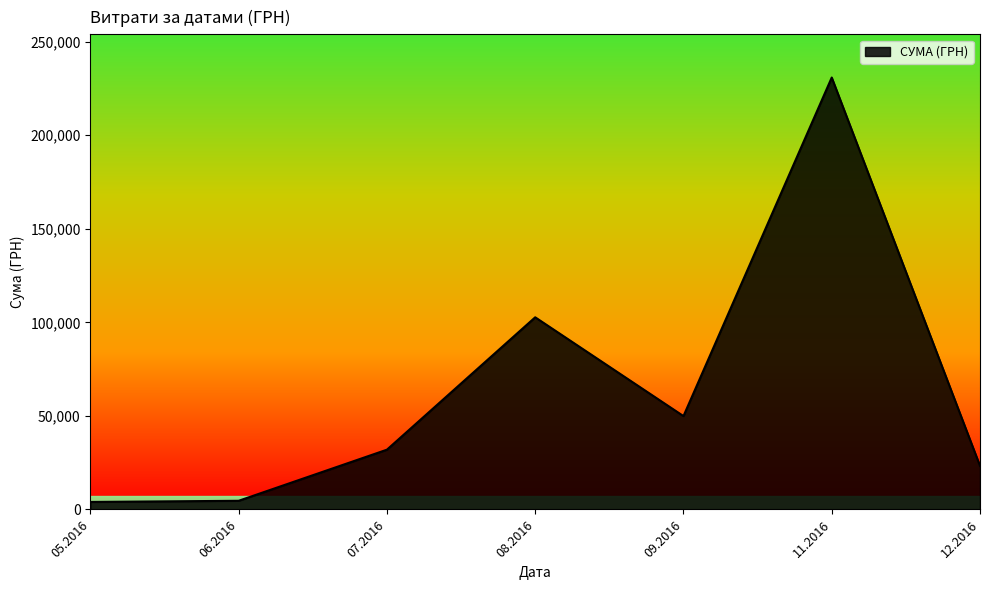

Where is the first local maximum?

08.2016